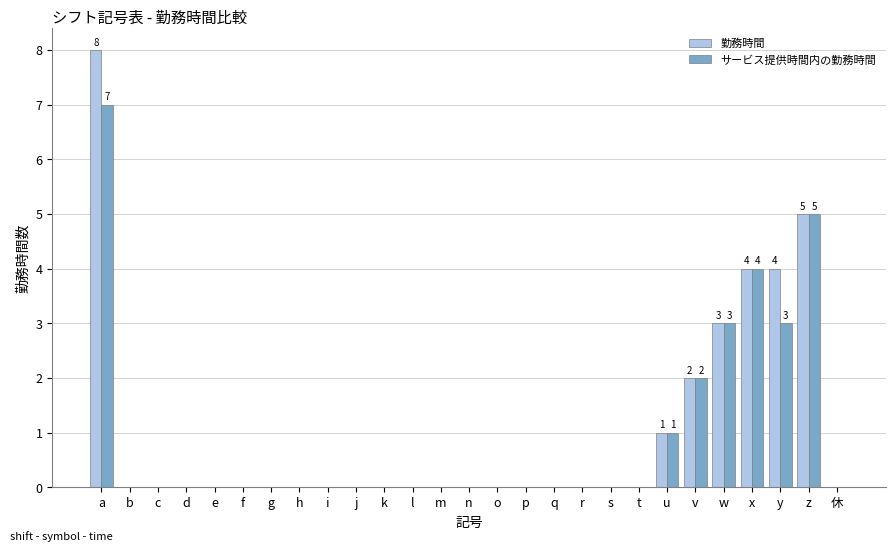

At which label does サービス提供時間内の勤務時間 reach its peak?

a